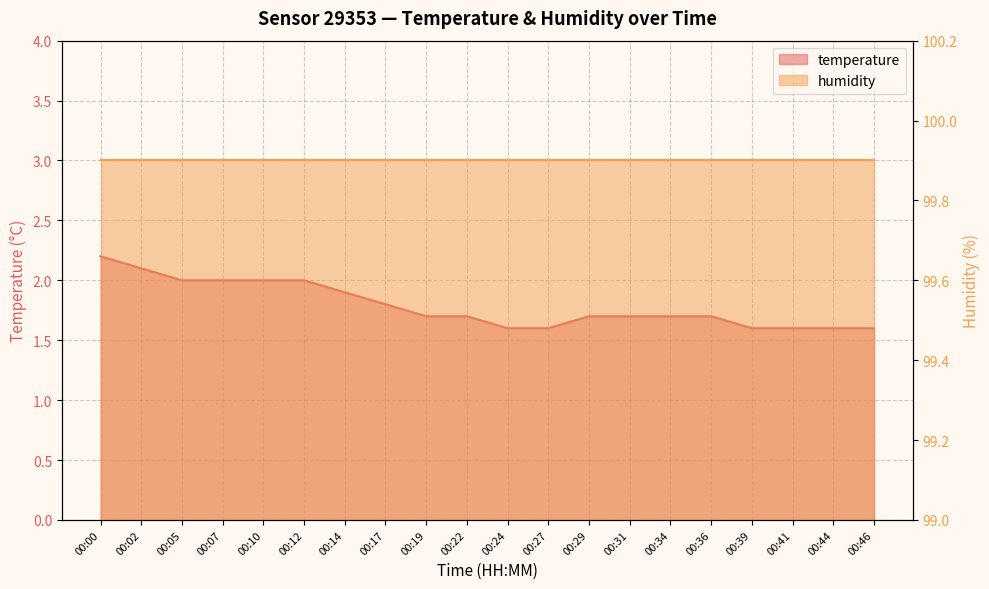

What is the difference between the second highest and minimum values?

0.5